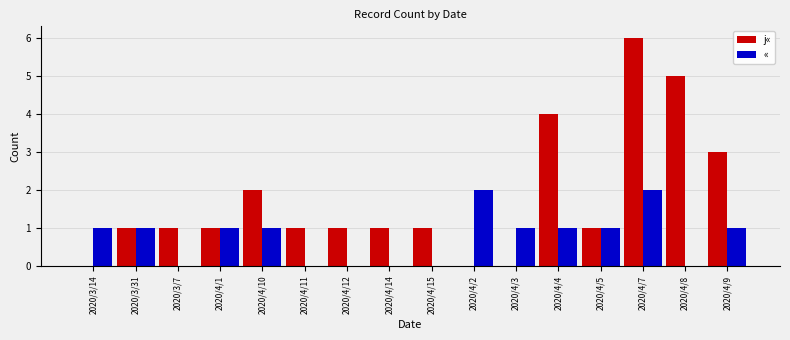

Is the value of « at 2020/4/11 greater than the value of j« at 2020/4/9?

No